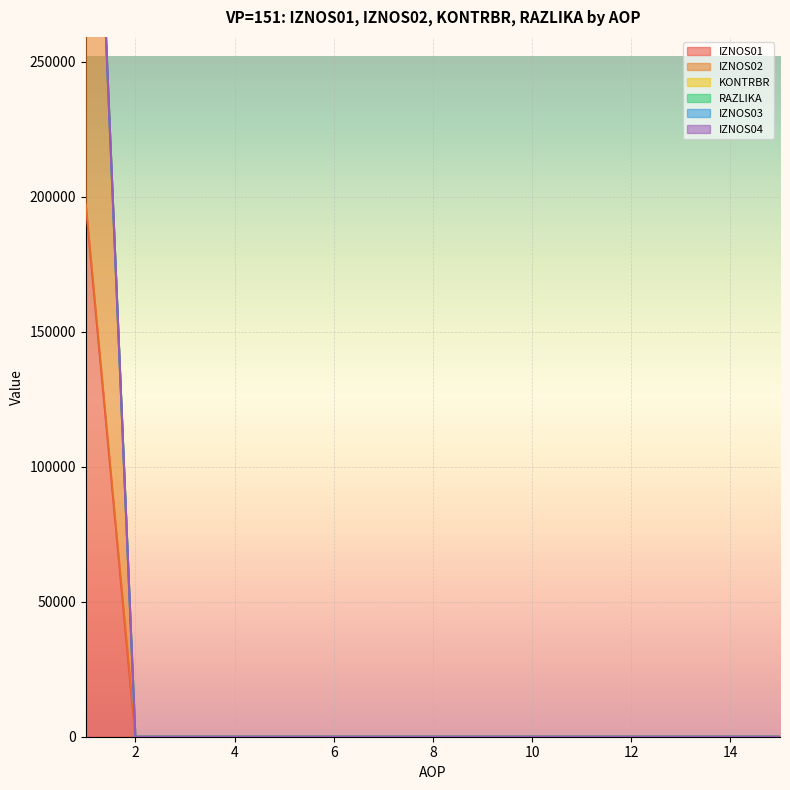

Which series changed the most between 6 and 13?

IZNOS01